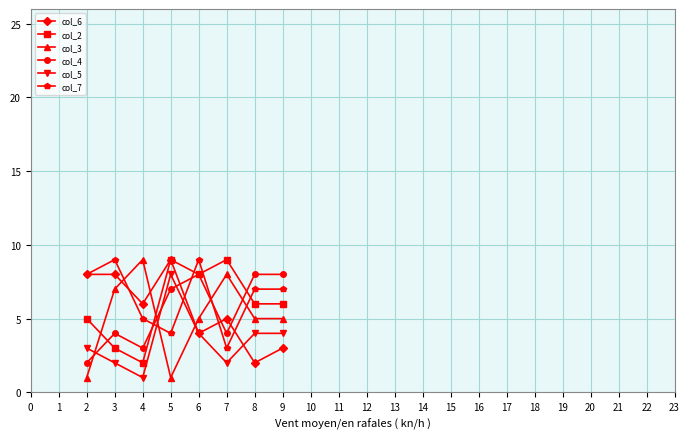

How many col_5 values are between 2 and 4?

6